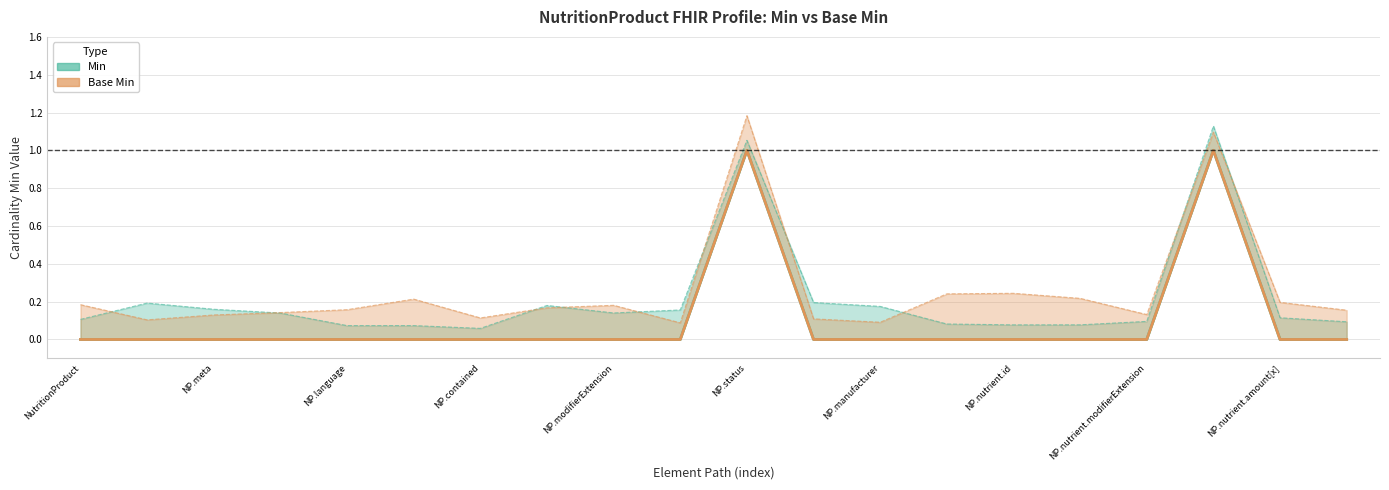

True or false: Min and Base Min cross at least once.

False